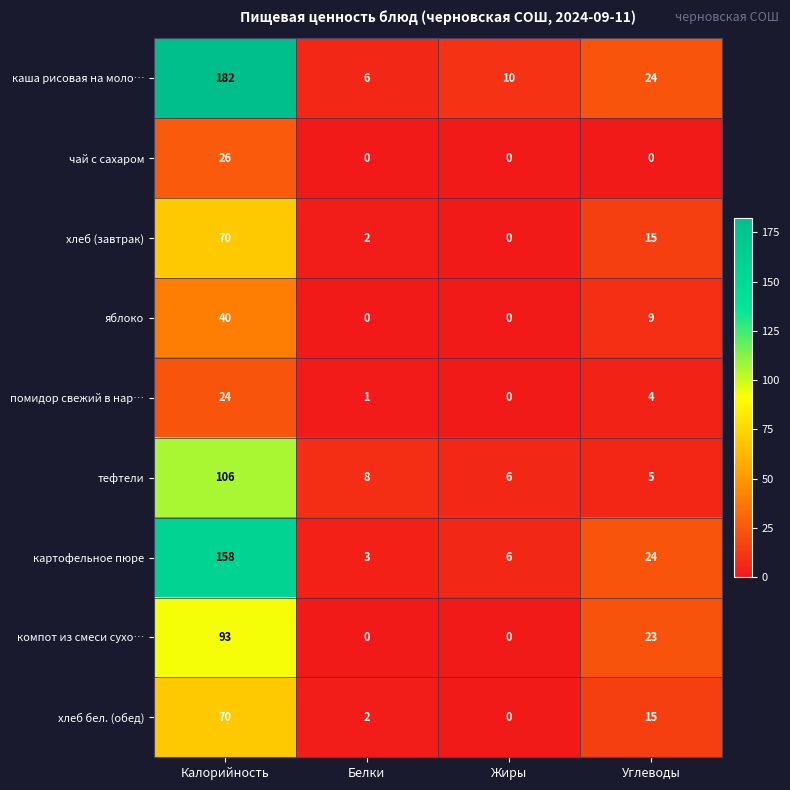

Which series has the widest spread of values?

каша рисовая на моло…